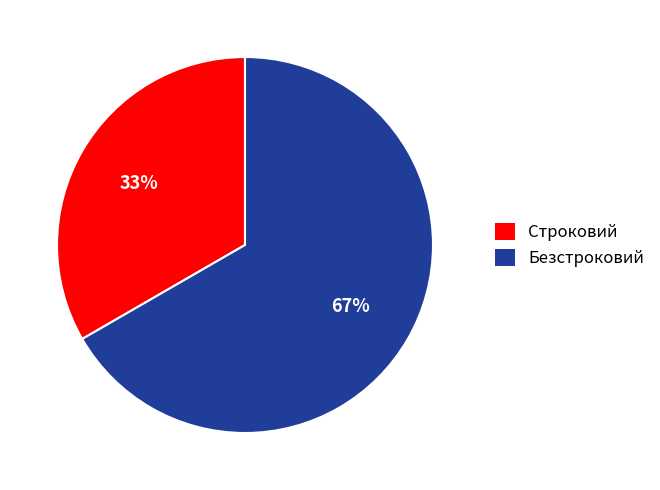

What is the majority slice?

Безстроковий